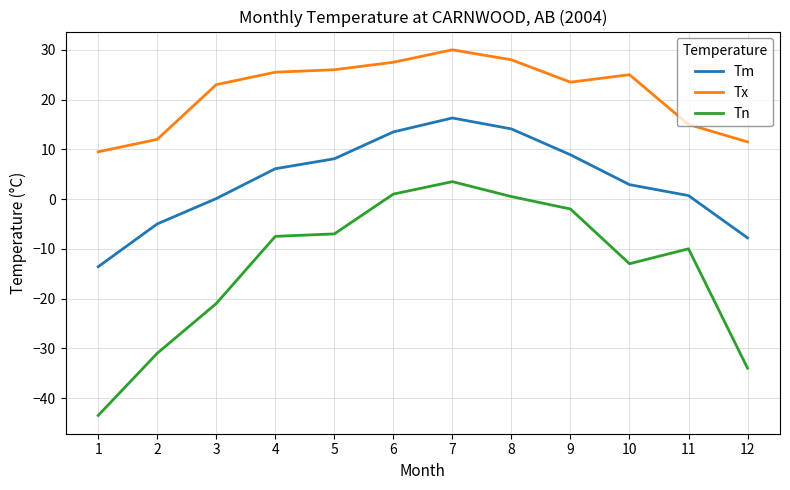

The value of Tx at 5 is 16.3. True or false?

False